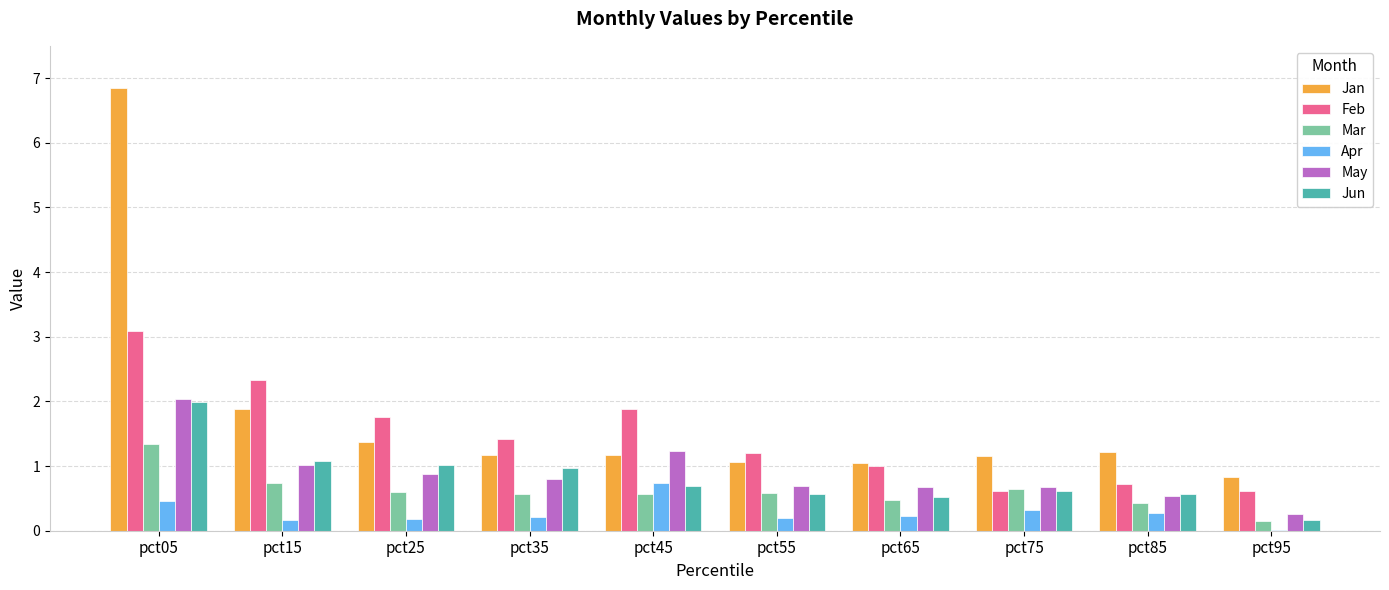

True or false: Feb has a value of 1.2 at pct55.

True